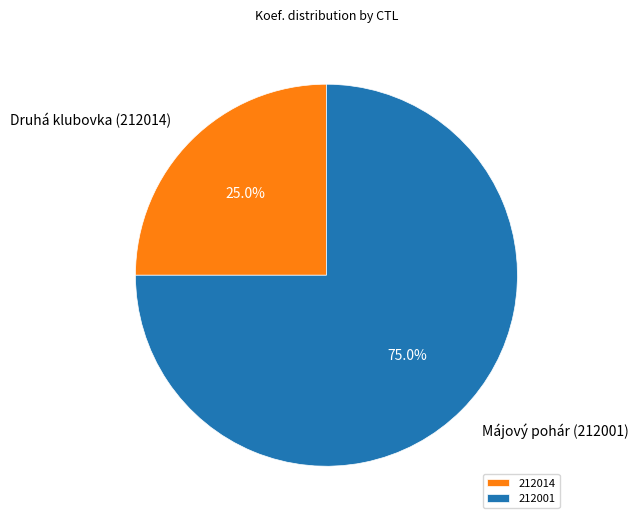

To the nearest percent, what is the difference between the largest and smallest slice percentages?

50%